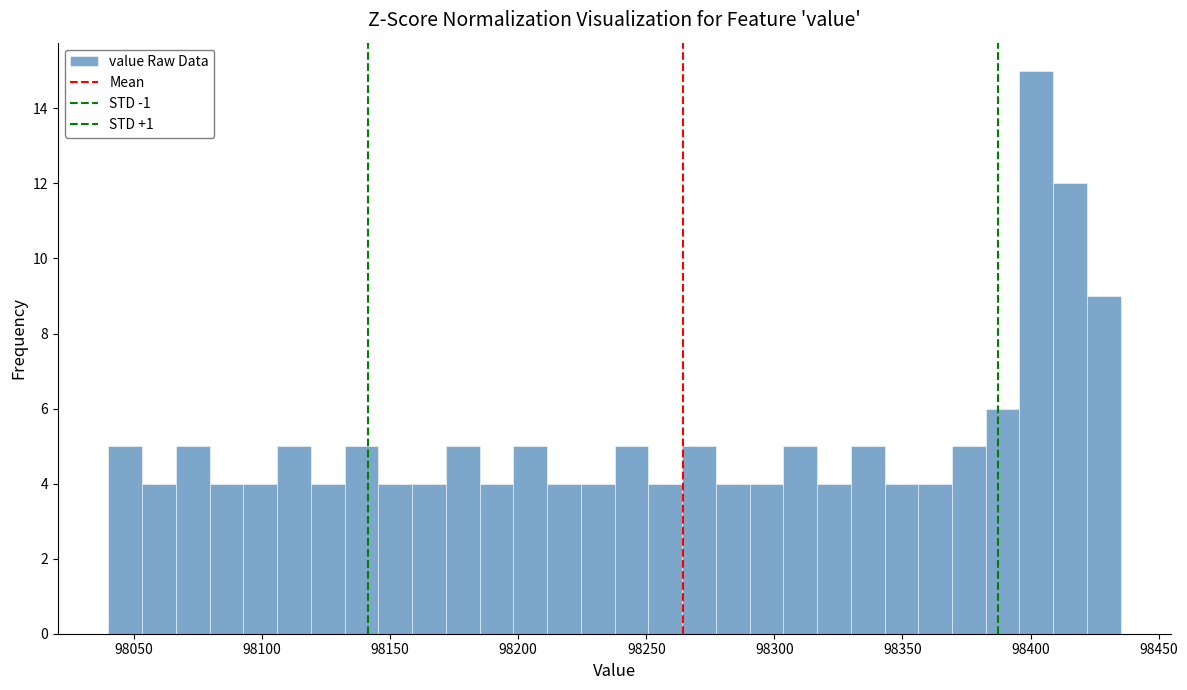

Around what value on the x-axis is the tallest bar? Give the approximate position of its centre, as read against the axis.

98400